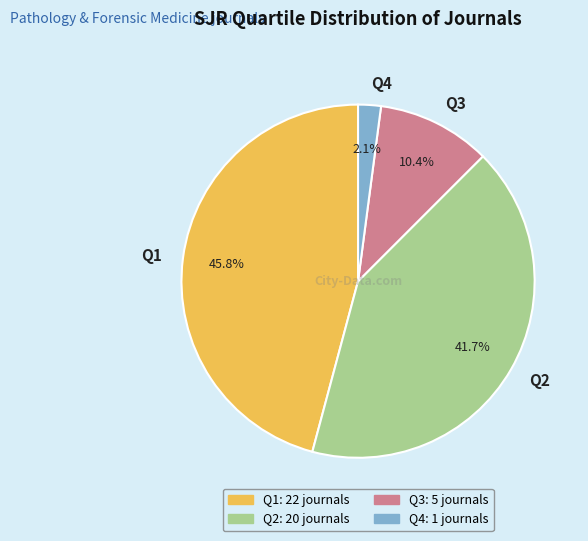

Does Q2 represent more than half of the total?

No